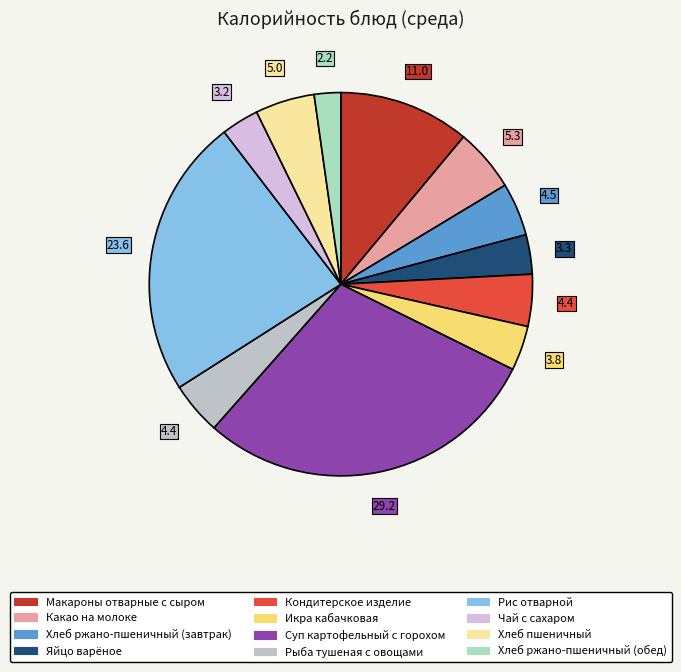

Is there any slice that represents more than half of the pie?

No